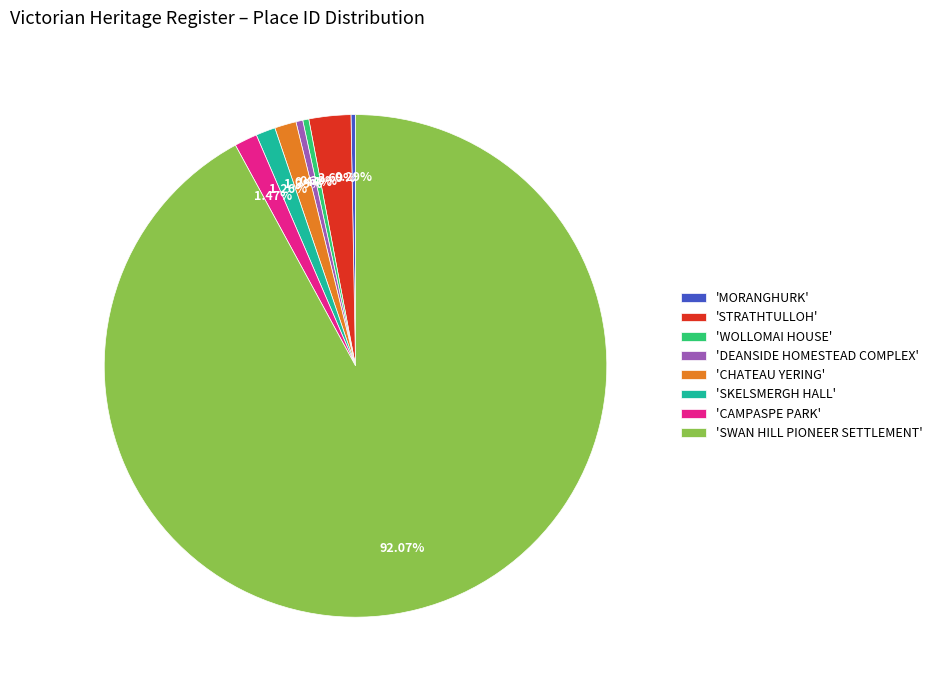

Is the sum of 'SWAN HILL PIONEER SETTLEMENT' and 'CAMPASPE PARK' greater than half?

Yes